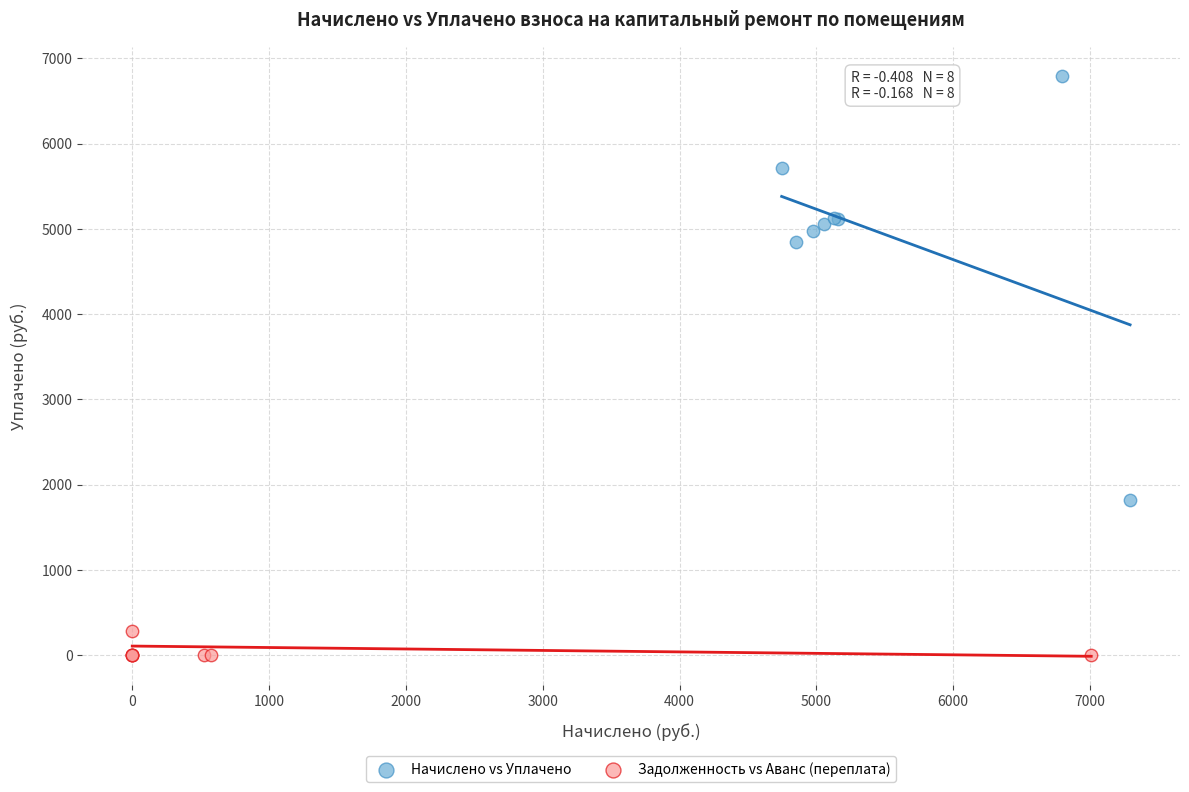

Which series contains the lowest Y value?

Задолженность vs Аванс (переплата)